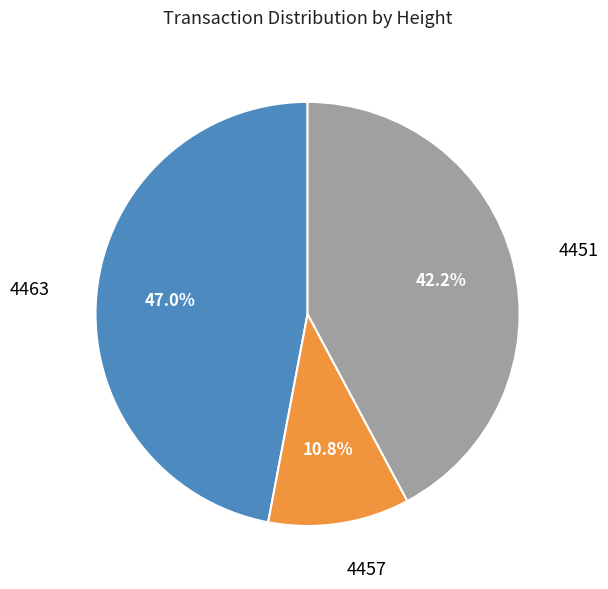

What percentage is the 4463 slice, to the nearest percent?

47%